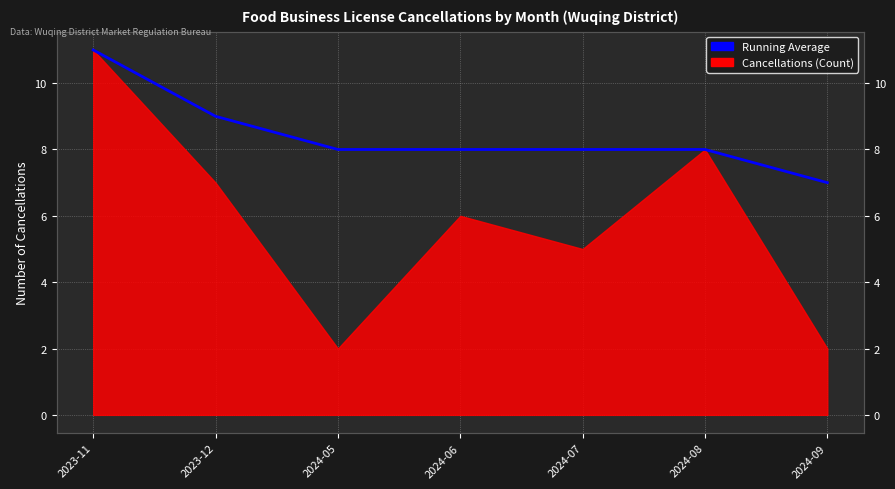

Approximately how many times larger is the value at 2023-11 compared to 2024-09?

1.6